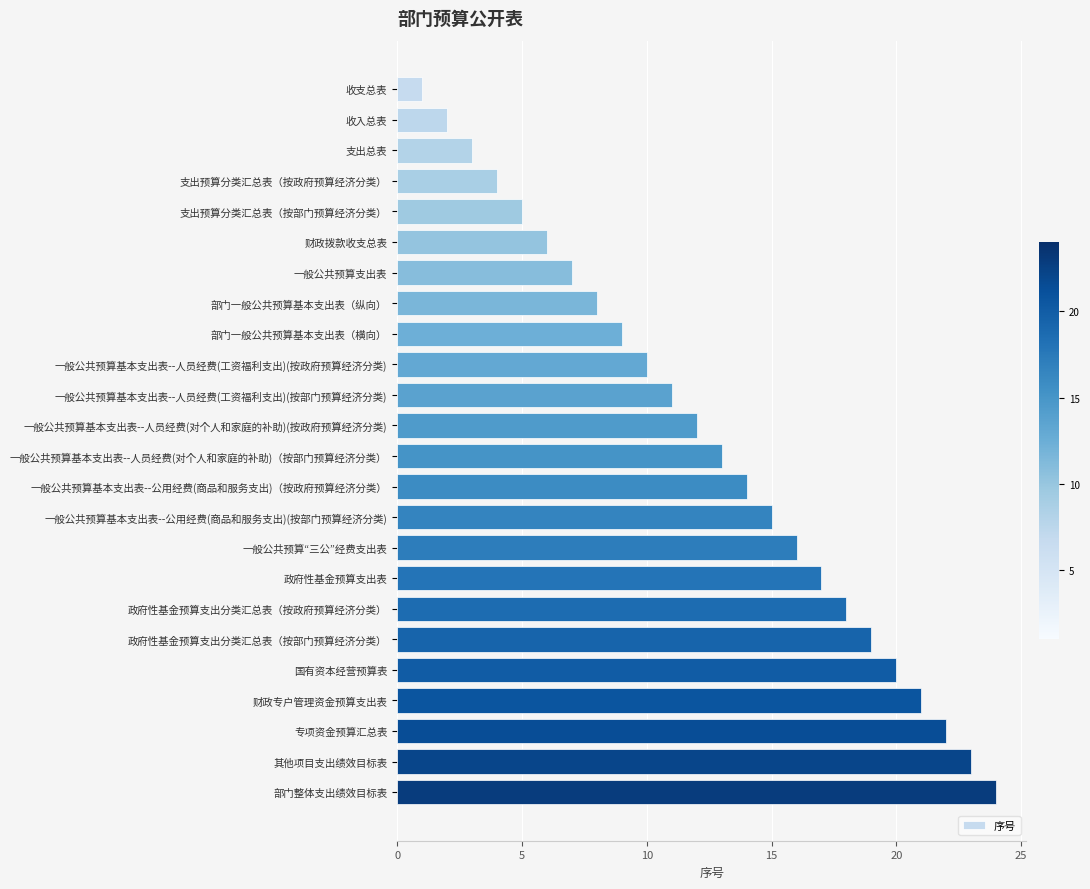

At which label is the value closest to 12?

一般公共预算基本支出表--人员经费(对个人和家庭的补助)(按政府预算经济分类)